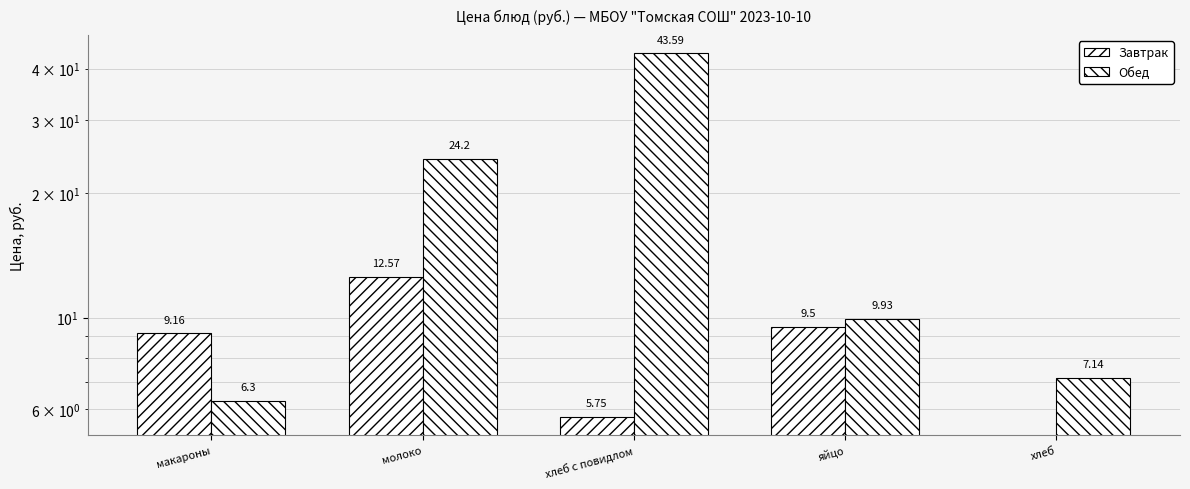

What is the difference between the highest and lowest values at яйцо?

0.4